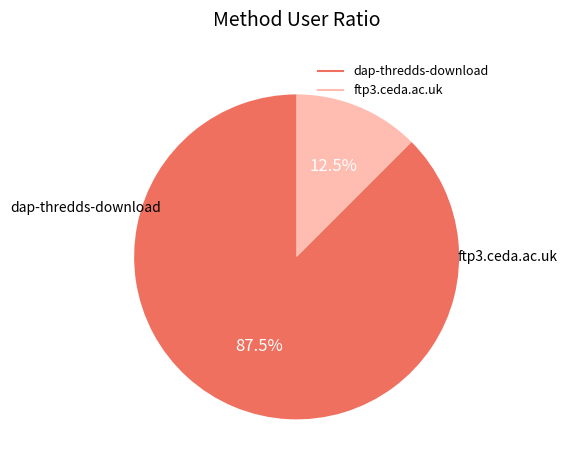

Approximately how many times larger is the value at dap-thredds-download compared to ftp3.ceda.ac.uk?

7.0